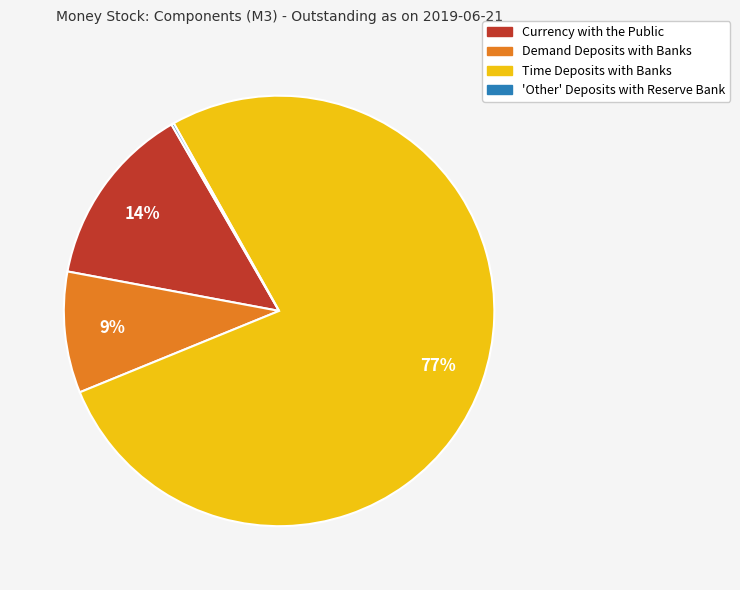

To the nearest percent, what is the average slice percentage?

25%